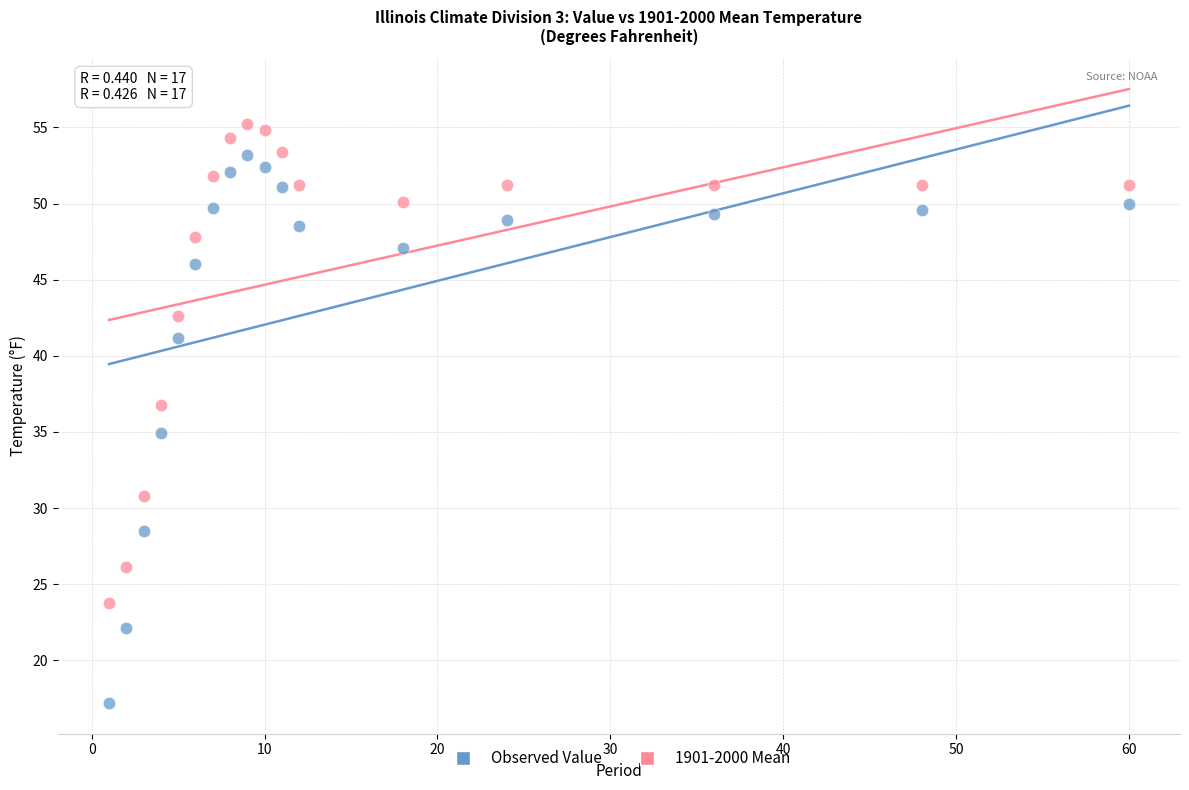

What are all the series names shown in the legend?

Observed Value, 1901-2000 Mean